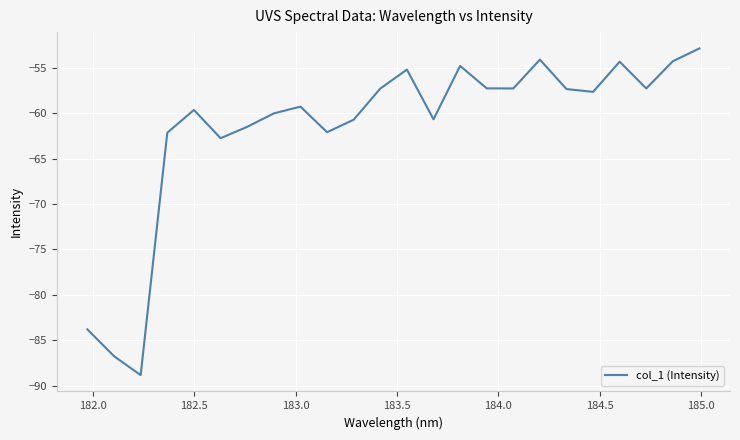

What is the greatest value displayed?

-52.9